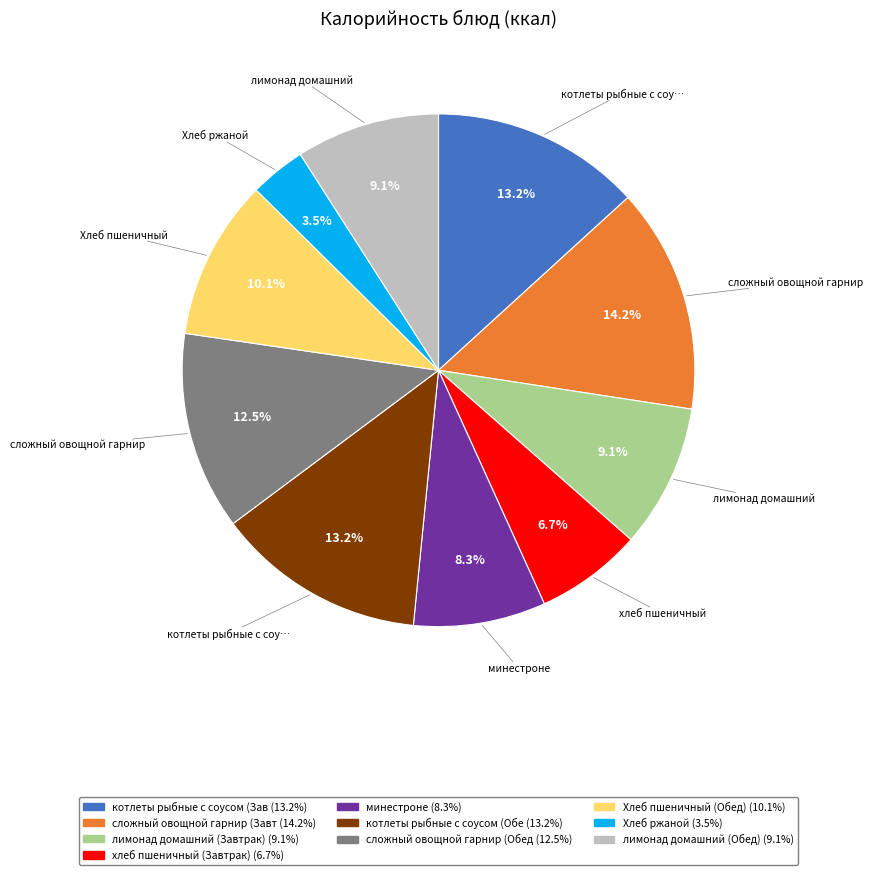

Is there a majority slice in this chart?

No